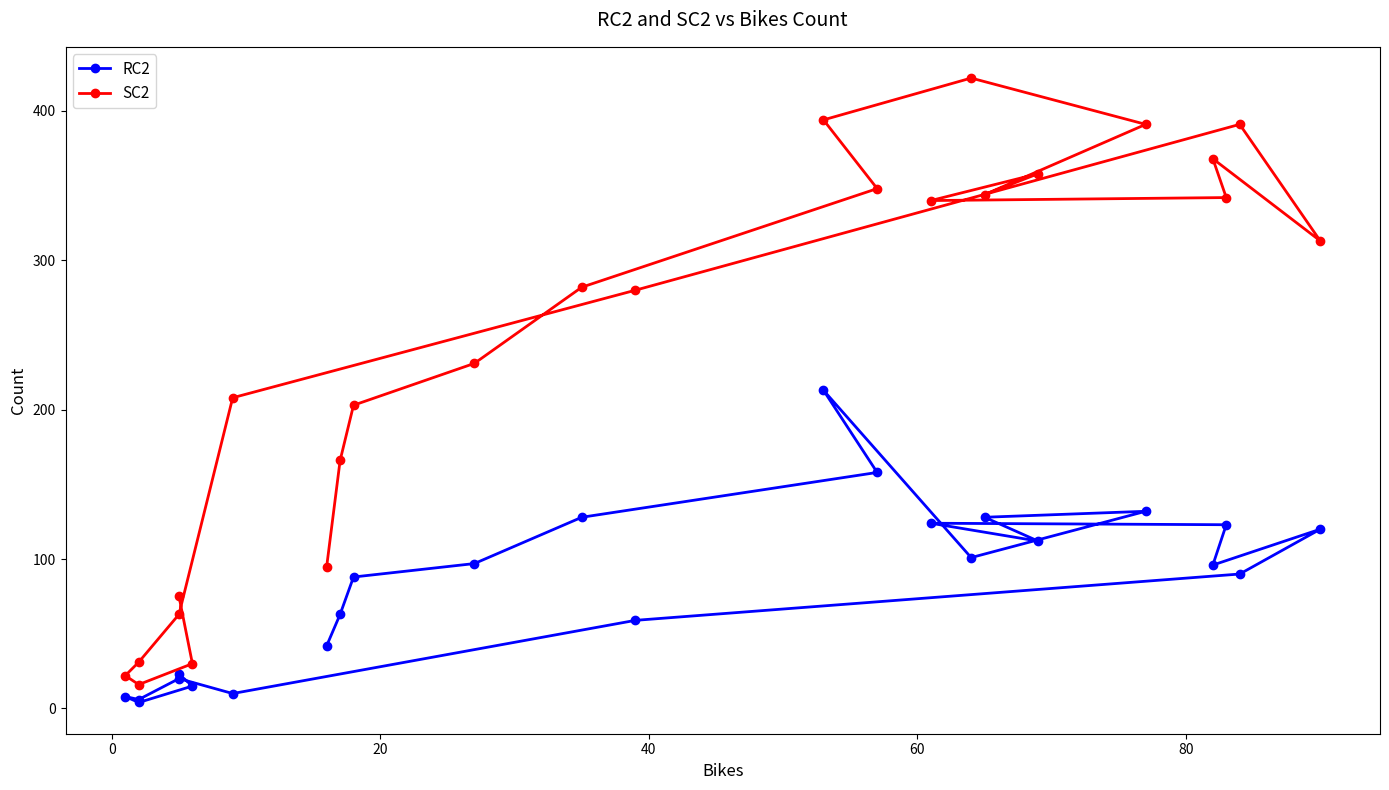

What is the average value of the SC2 series?

238